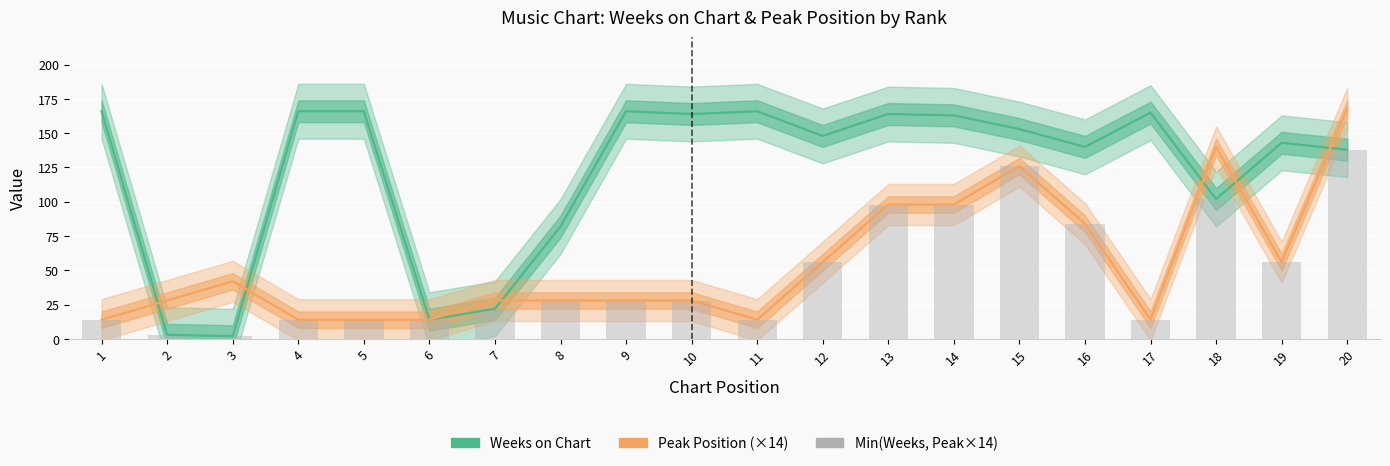

What is the value of the Min(Weeks, Peak×14) bar at the 6th from the left?

14